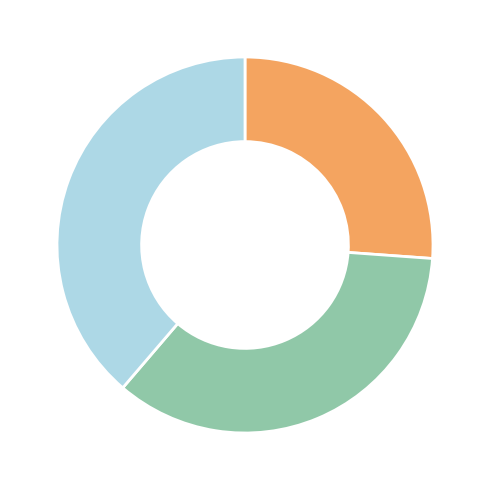

Is there a majority slice in this chart?

No